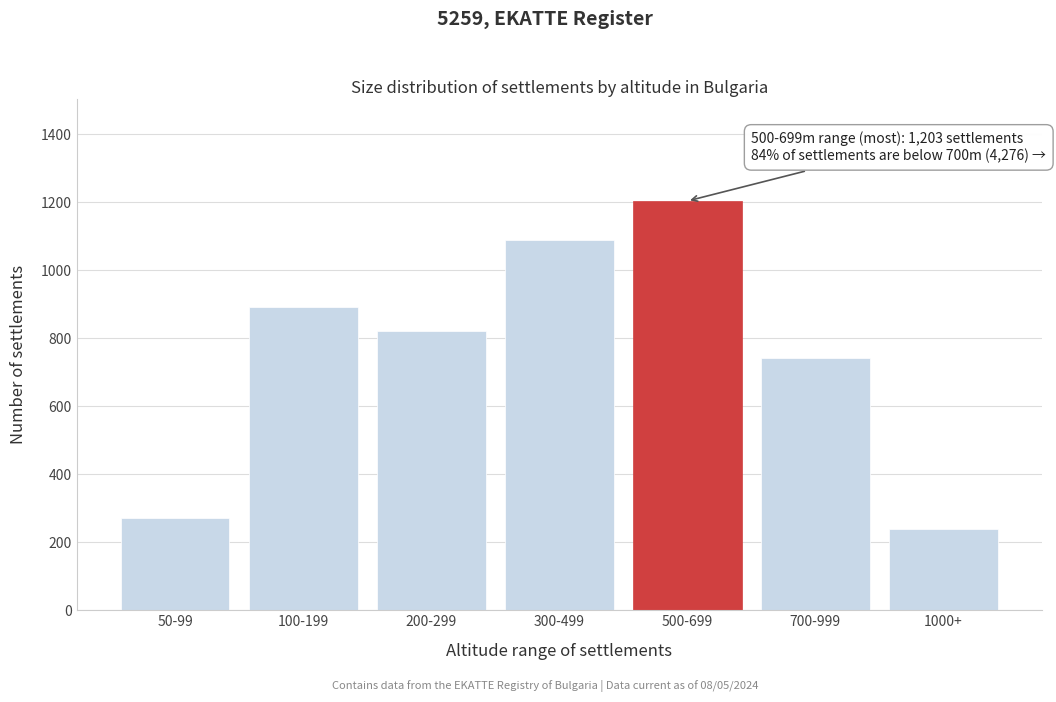

Reading left to right, transcribe all the data shown in this chart.

50-99=271	100-199=892	200-299=821	300-499=1089	500-699=1203	700-999=743	1000+=240